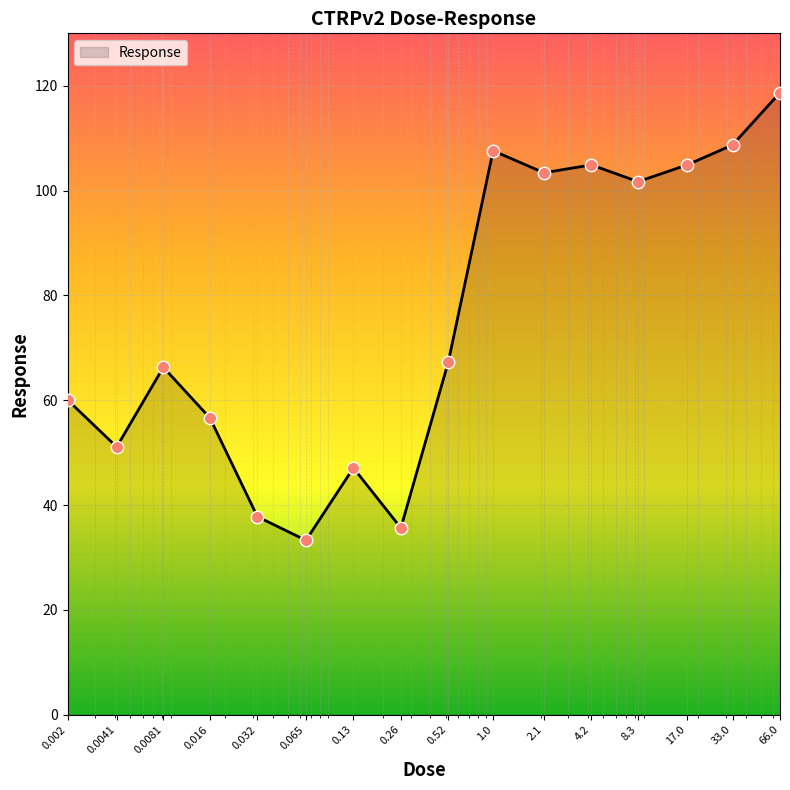

What is the difference between the maximum and minimum values?

85.4